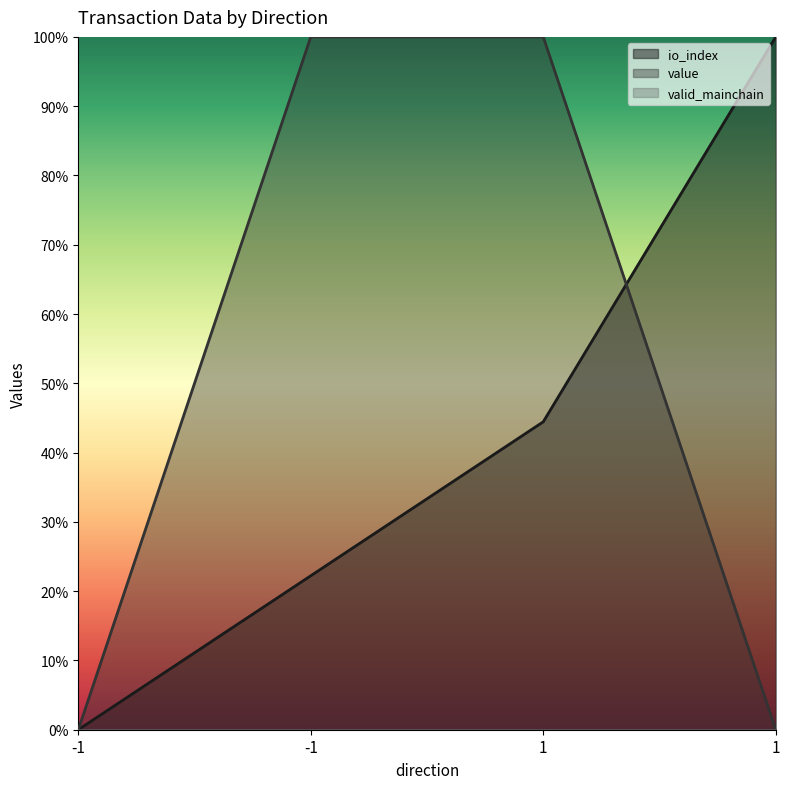

What is the difference between the maximum and minimum values in the value series?

1.0